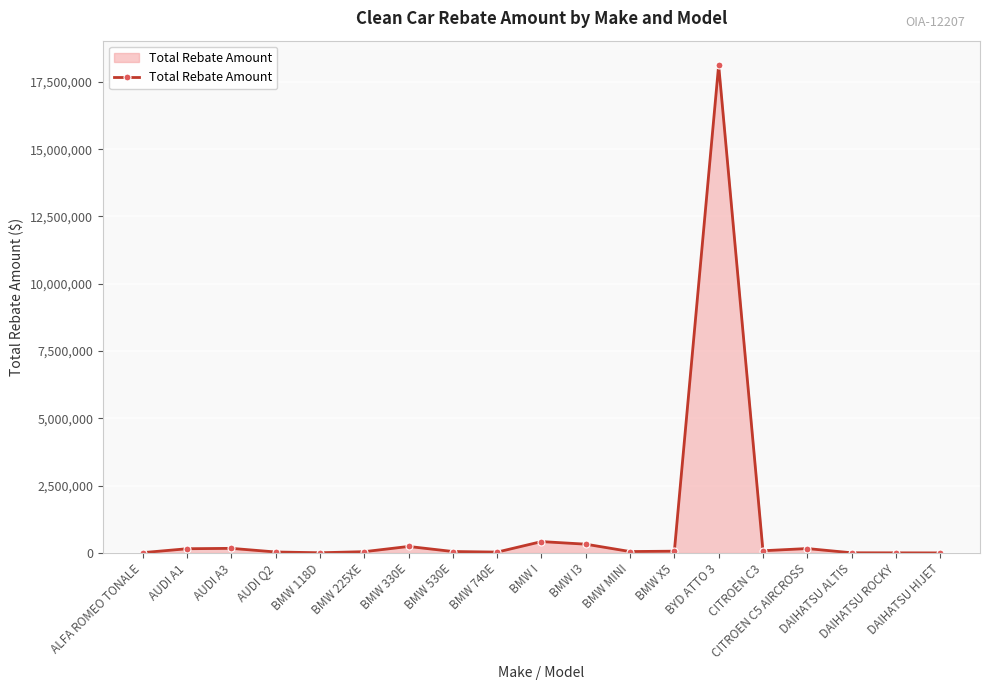

How many lines are shown in the chart?

1